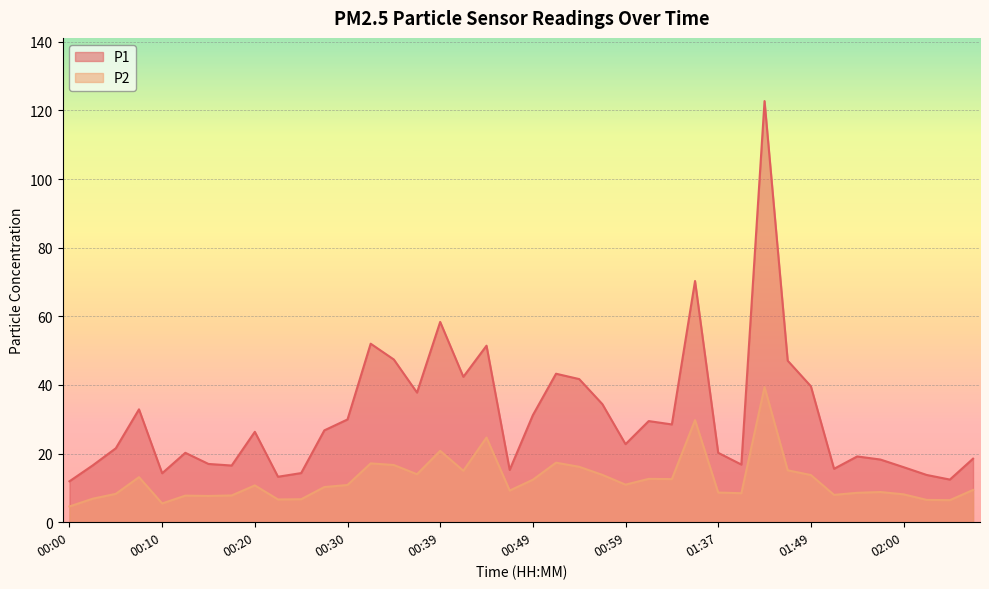

What position from the left is 01:57?

36